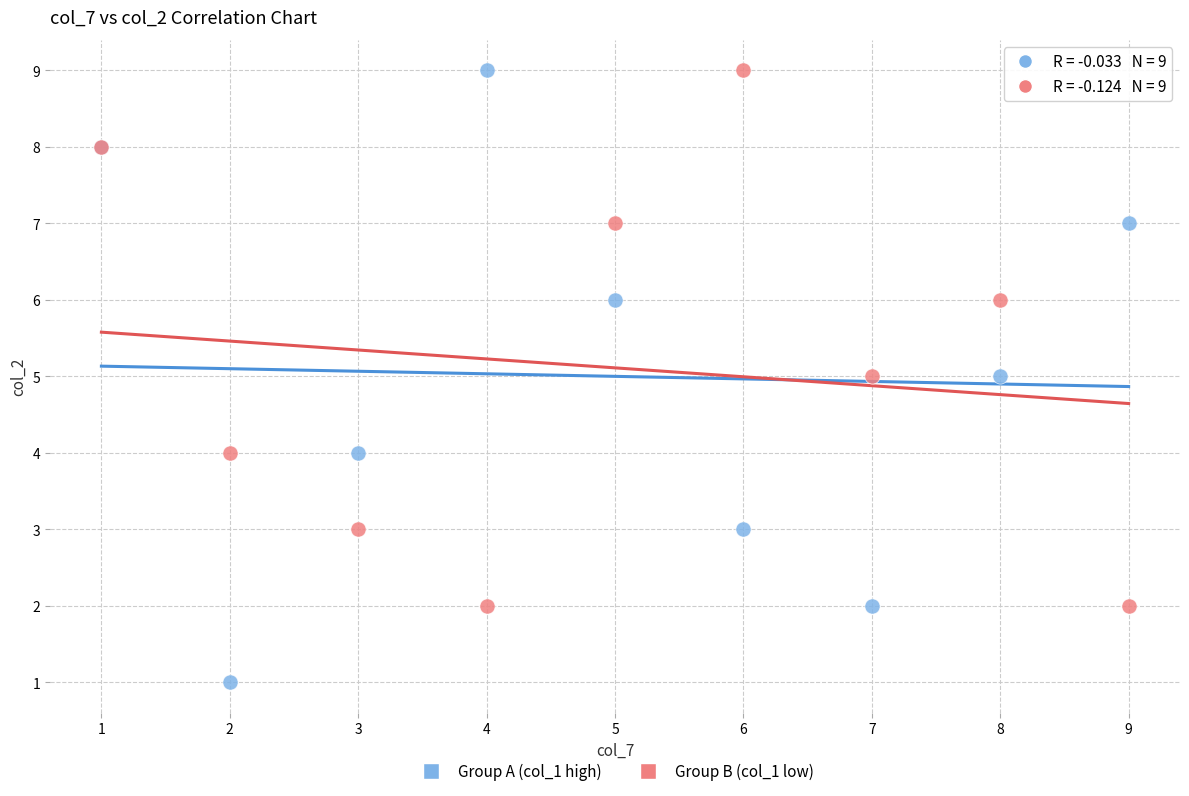

Which series reaches the minimum Y coordinate?

Group A (col_1 high)